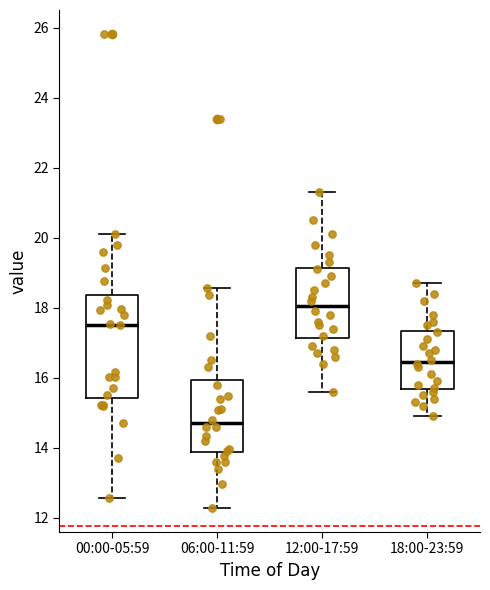

Which box is the tallest, from its lower edge to its upper edge?

00:00-05:59